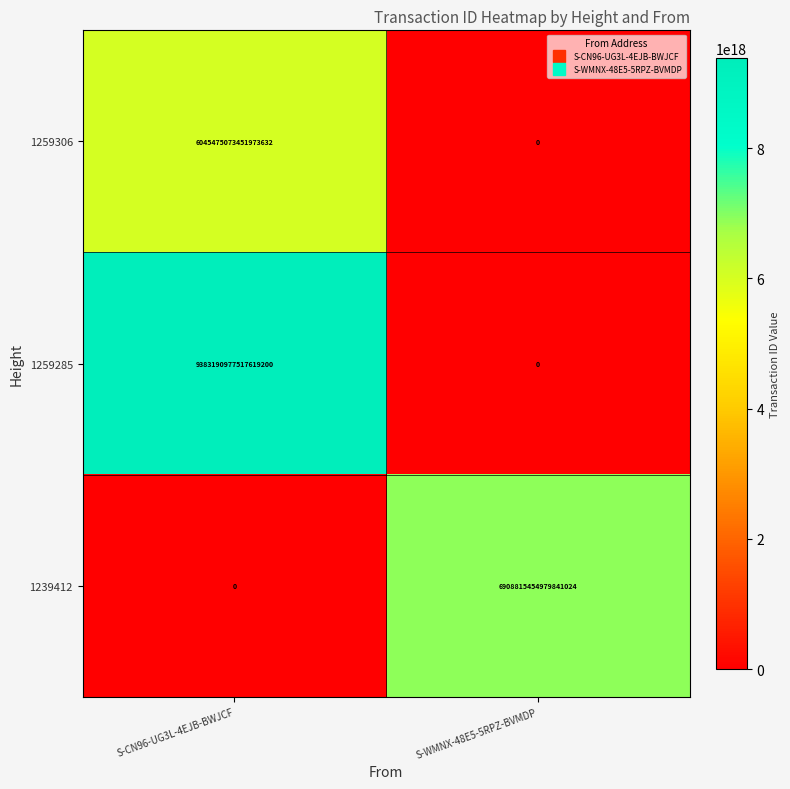

Between S-CN96-UG3L-4EJB-BWJCF and S-WMNX-48E5-5RPZ-BVMDP, which series saw the biggest shift?

1259285